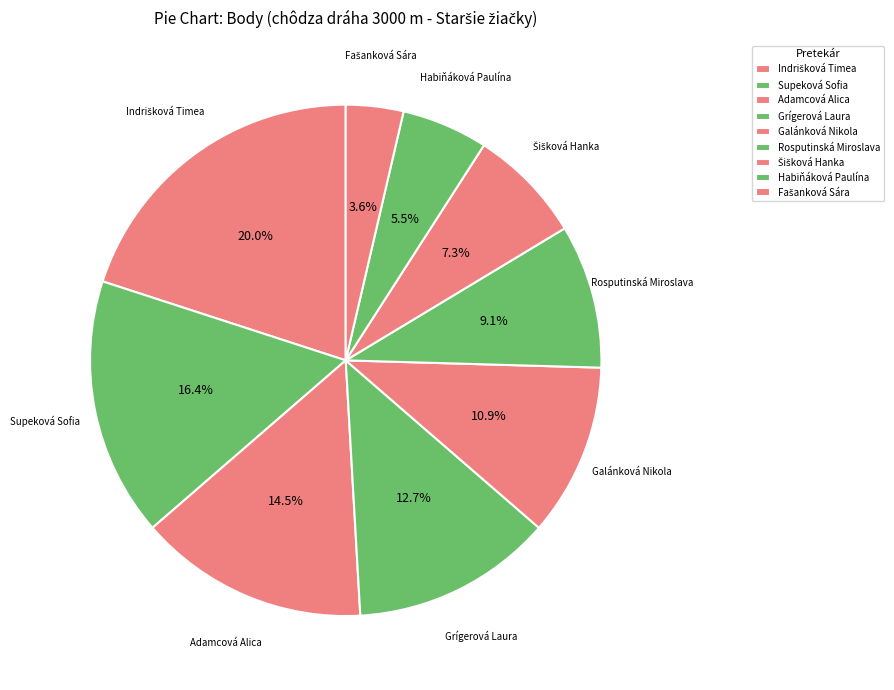

True or false: Indrišková Timea accounts for 20% of the total.

True